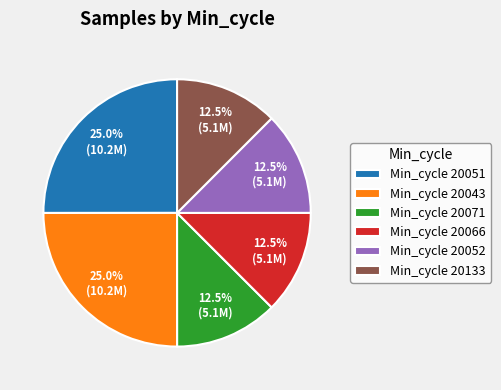

Is Min_cycle 20051 the majority of the pie?

No